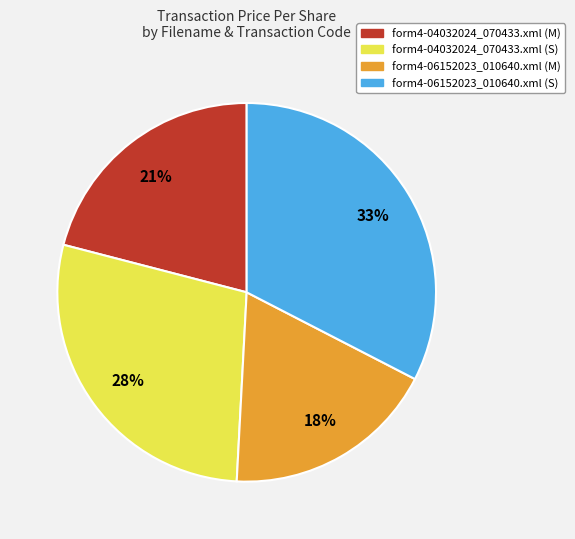

True or false: form4-06152023_010640.xml (S) accounts for 46% of the total.

False